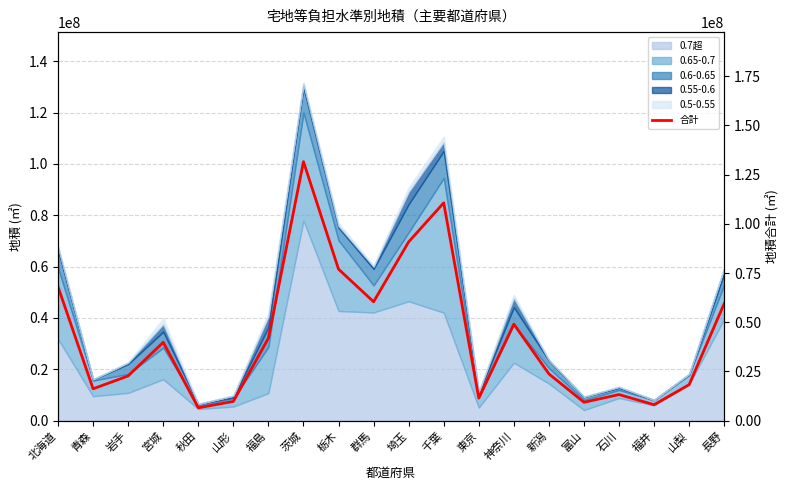

Between 長野 and 岩手, which is larger?

長野